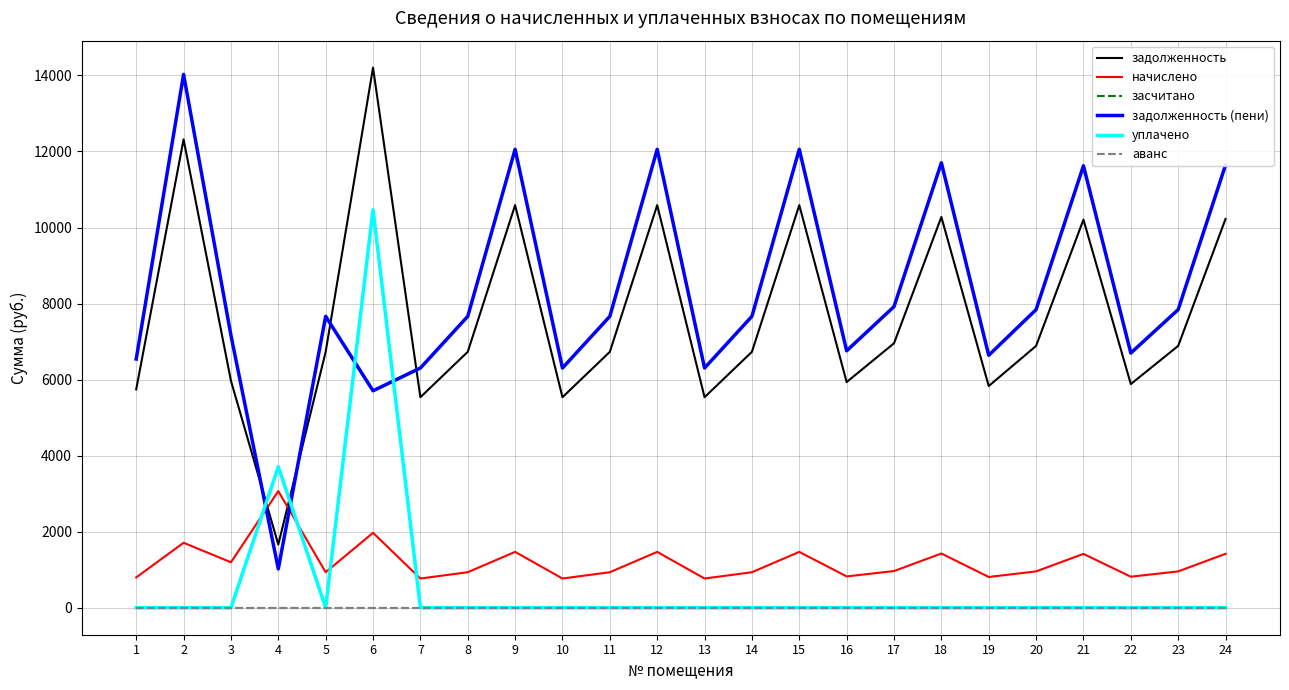

True or false: уплачено and аванс cross at least once.

False